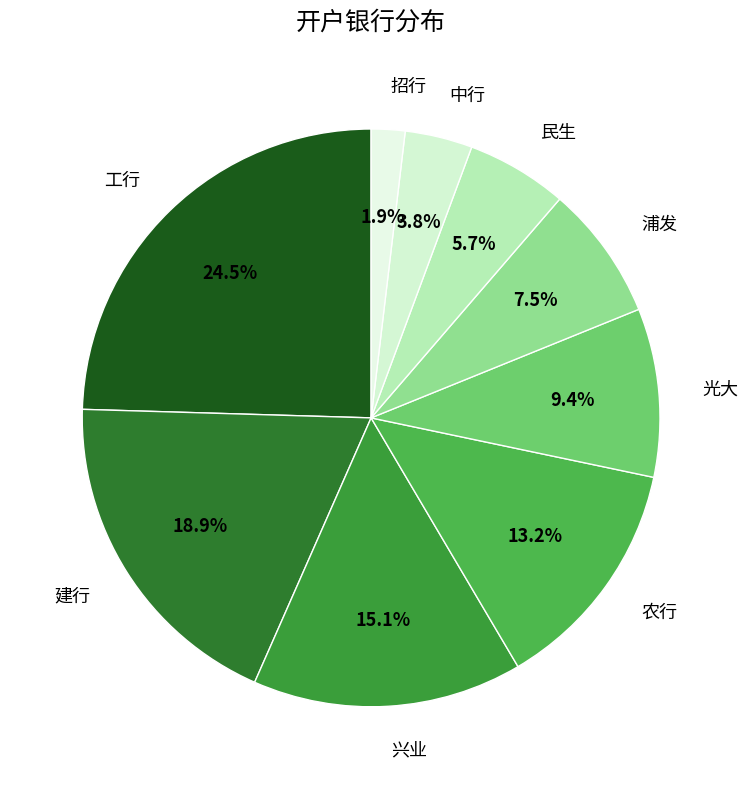

Which has a higher value, 工行 or 农行?

工行